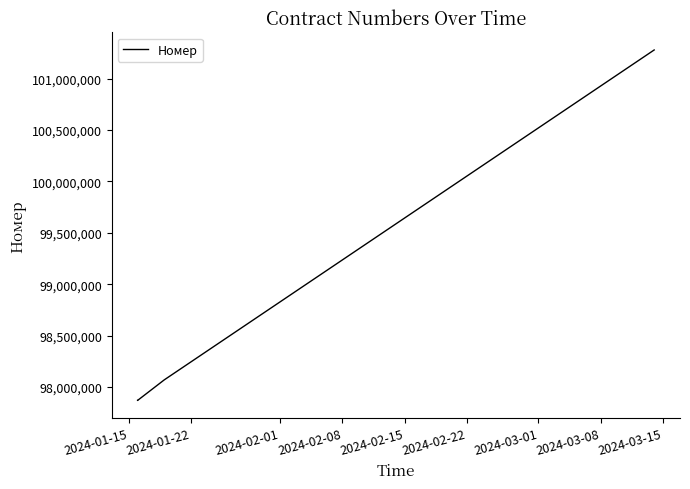

What is the average value?

98590347